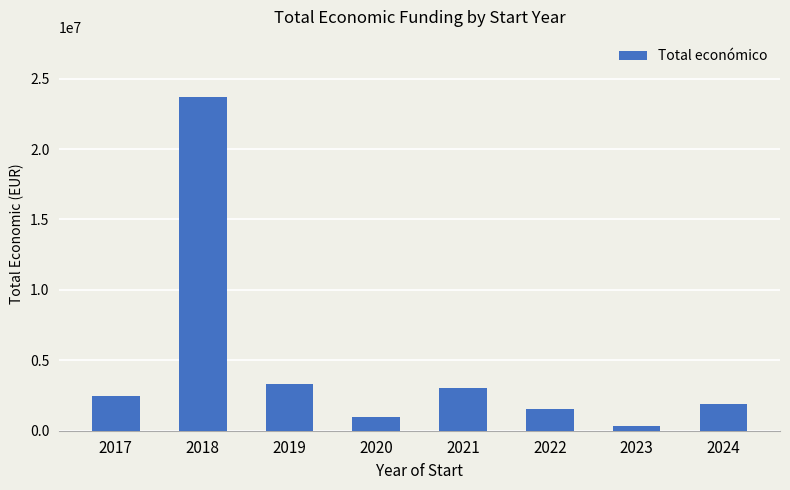

At which label is the value closest to 11999346?

2019